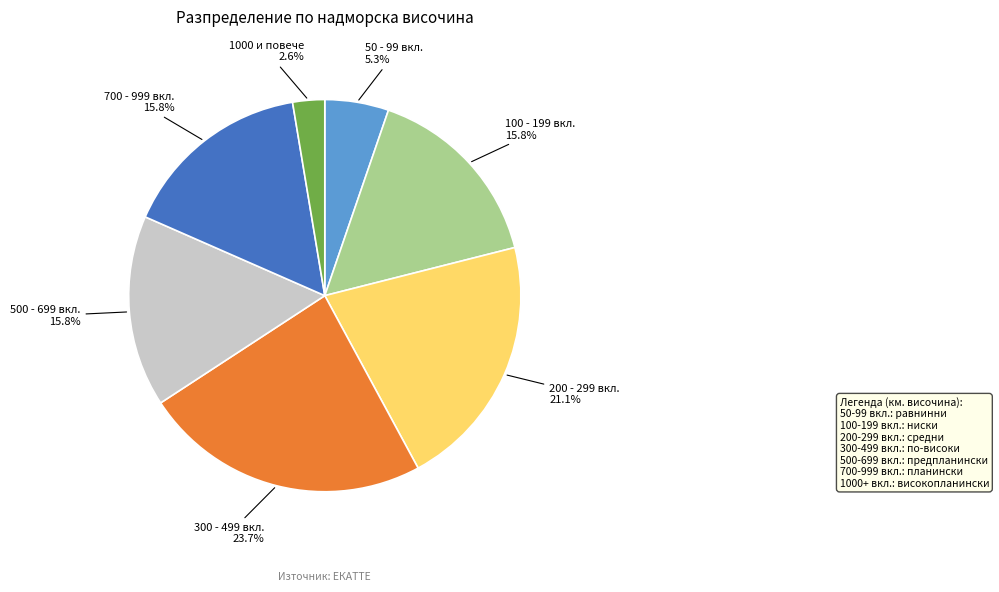

Does any single category account for the majority?

No